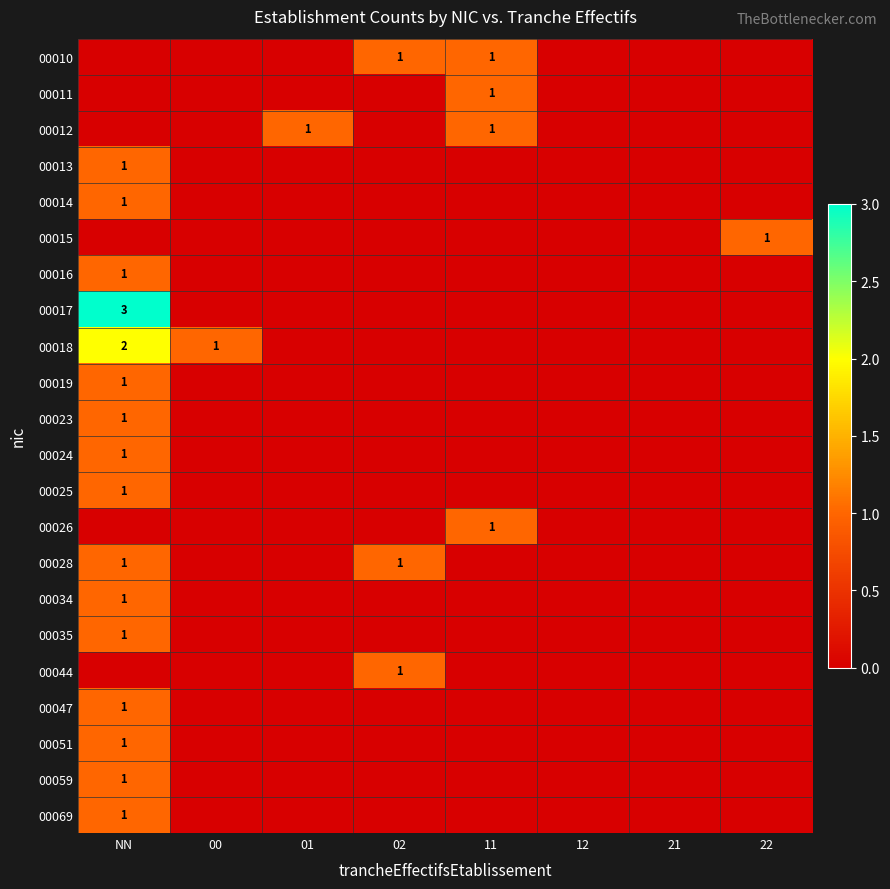

The value of 00015 at 22 is 1. True or false?

True